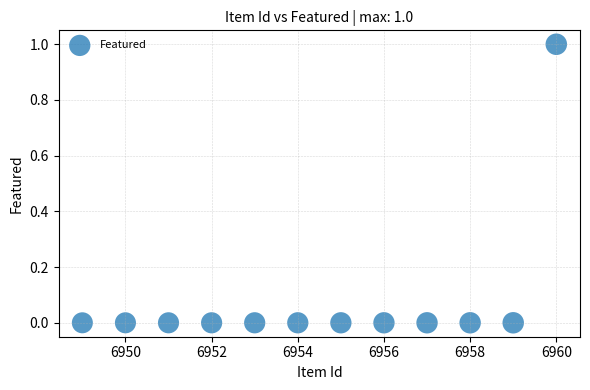

What is the average X value?

6954